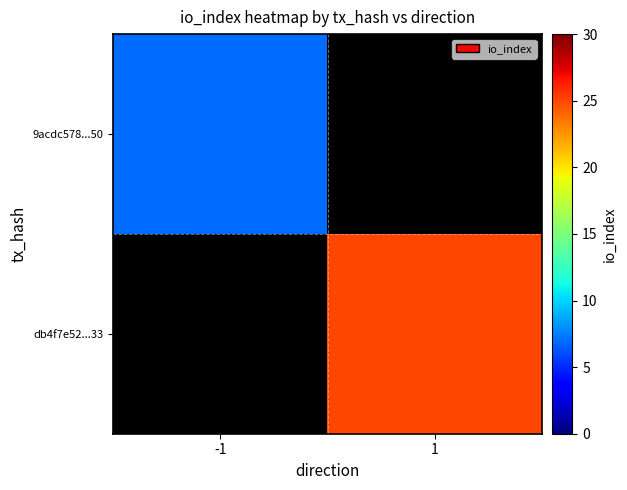

Between 1 and -1, which is larger?

-1